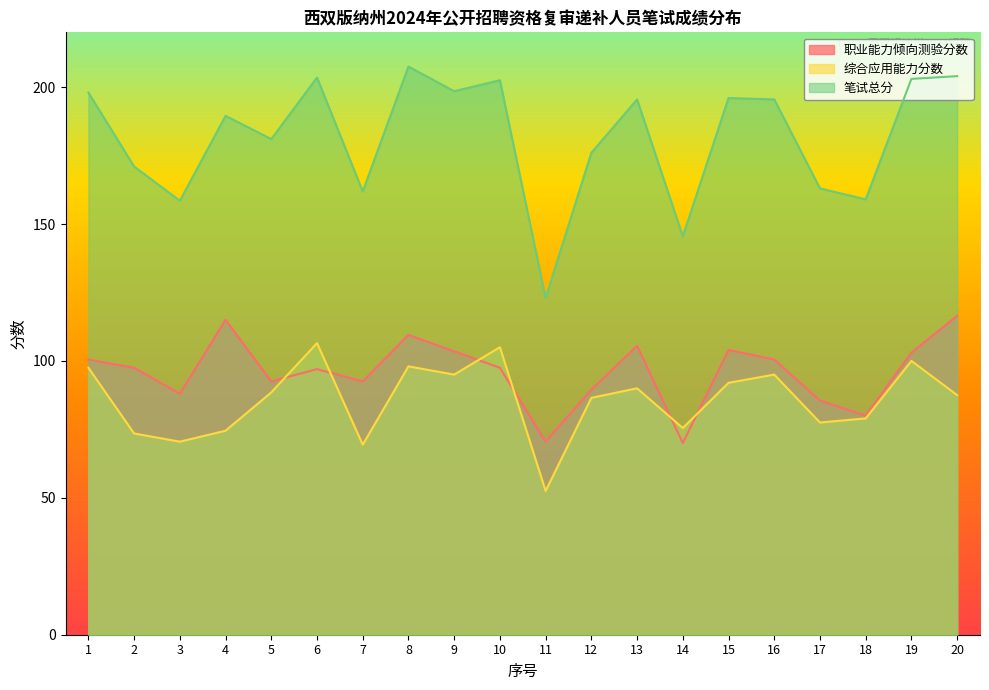

The value of 笔试总分 at 4 is 189.5. True or false?

True